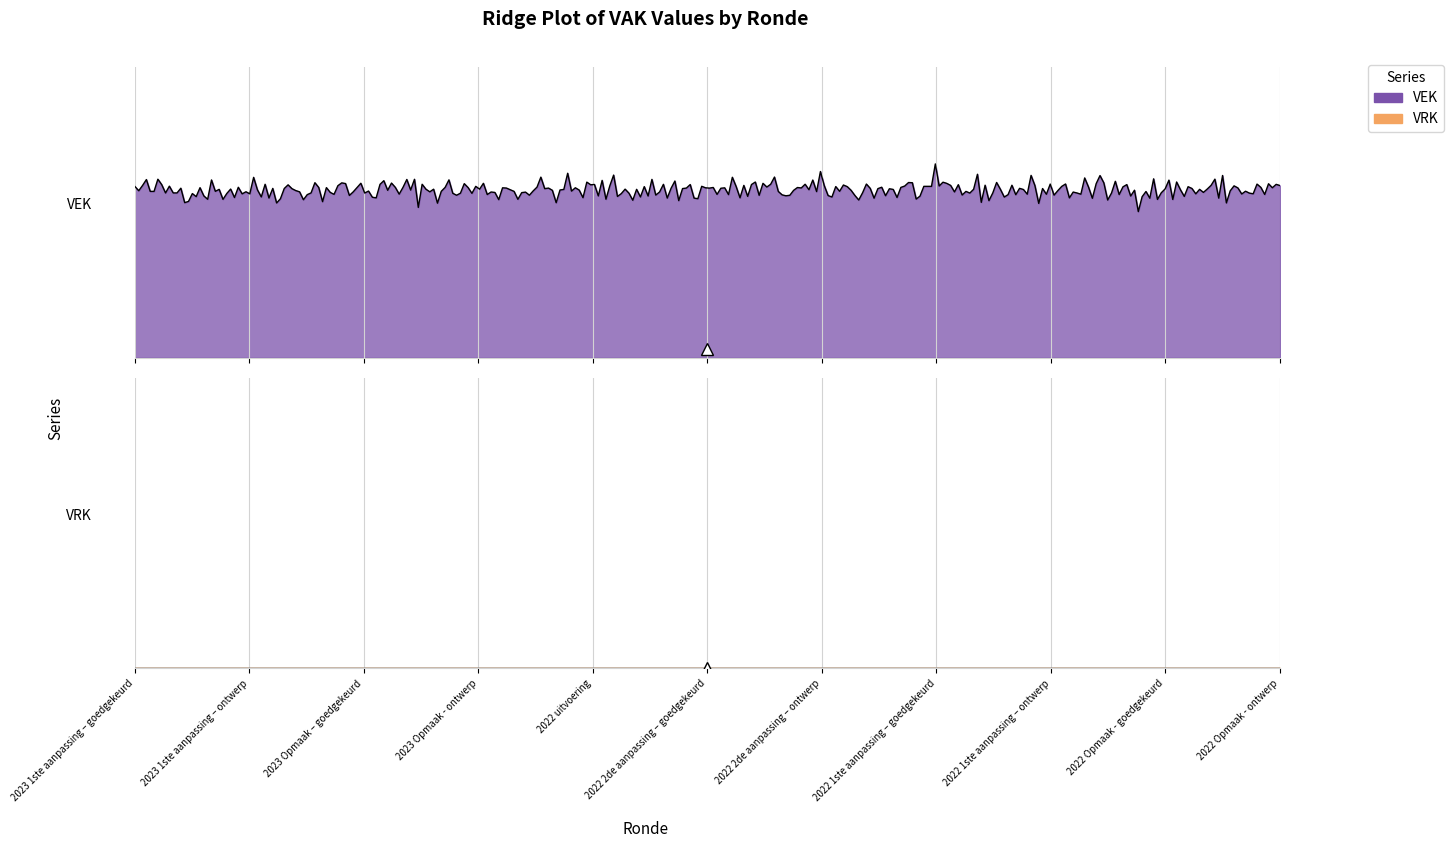

True or false: VRK has more than 1 points higher than both neighbors.

False